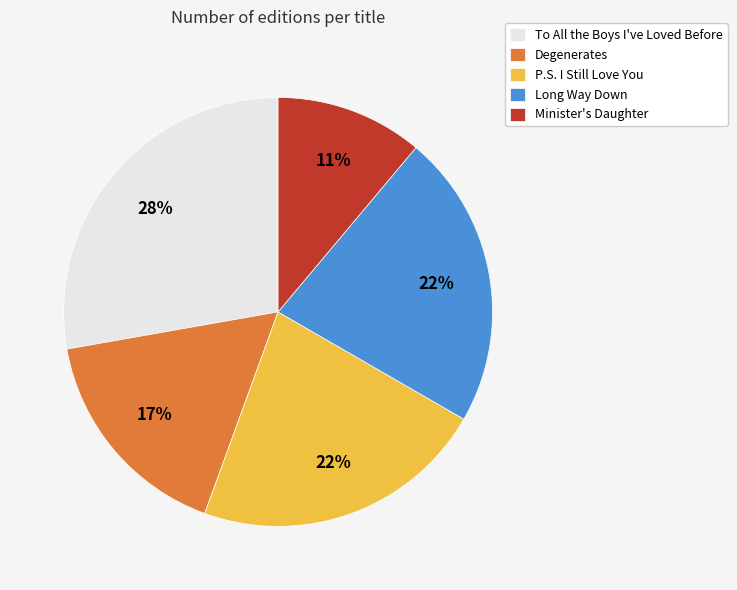

Is the sum of Long Way Down and P.S. I Still Love You greater than half?

No